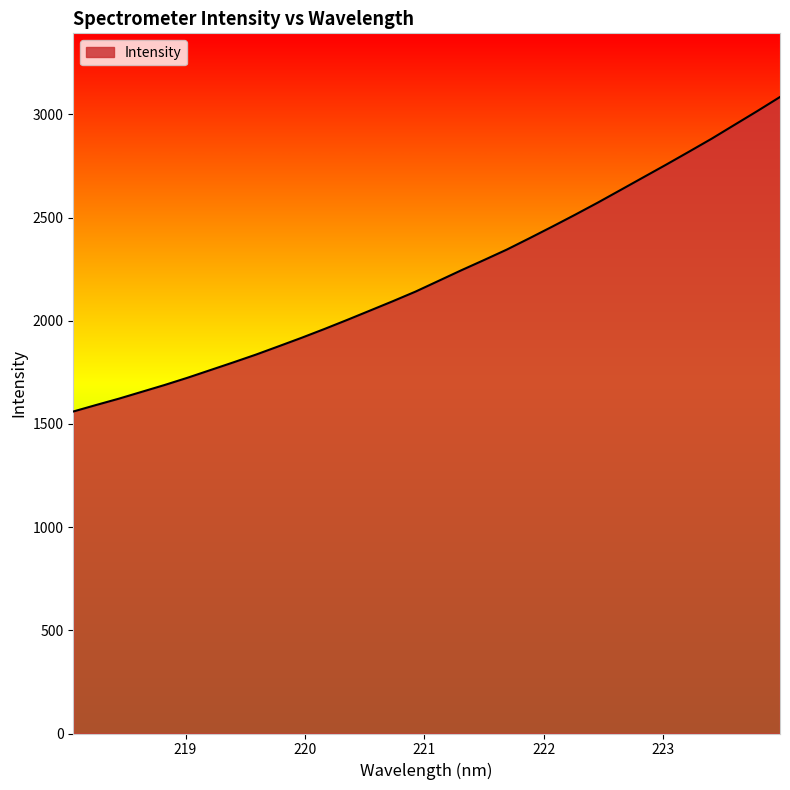

How many values are below 2192?

16